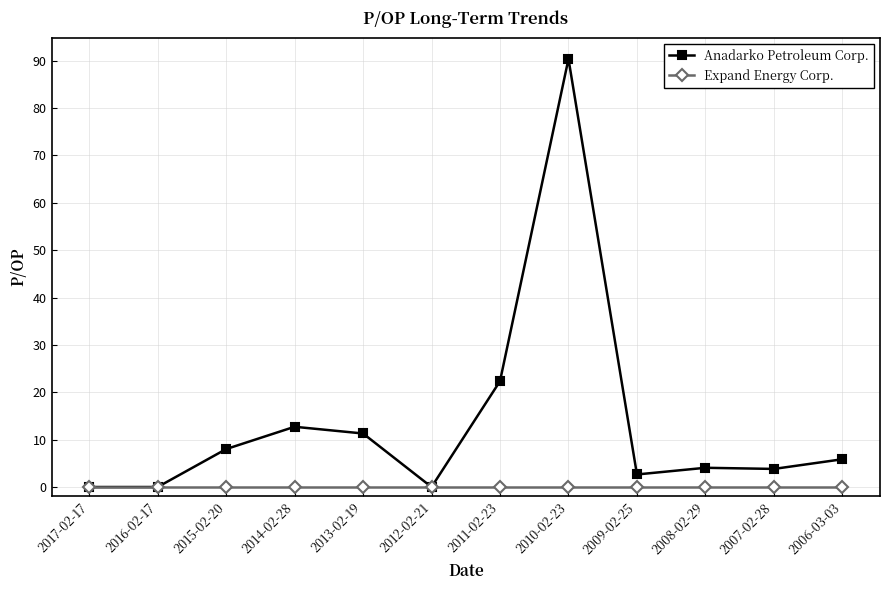

Which series has the largest total across all categories?

Anadarko Petroleum Corp.